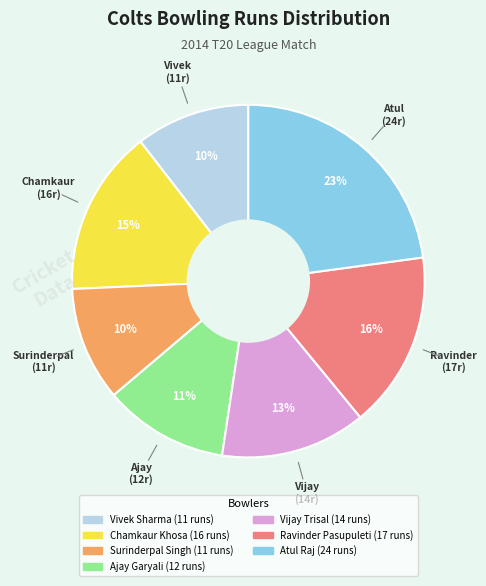

Which slice is the largest?

Atul Raj